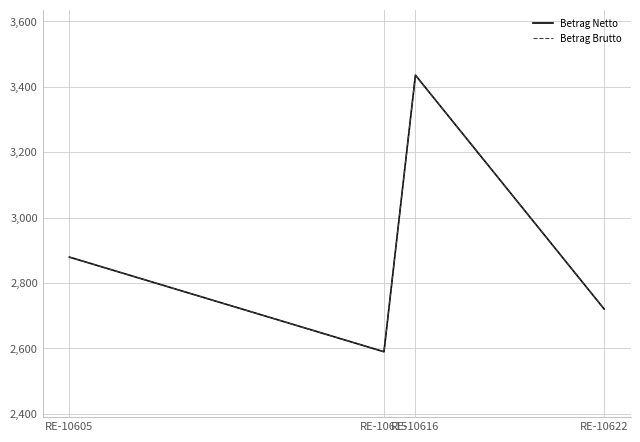

Does the chart have visible grid lines?

Yes